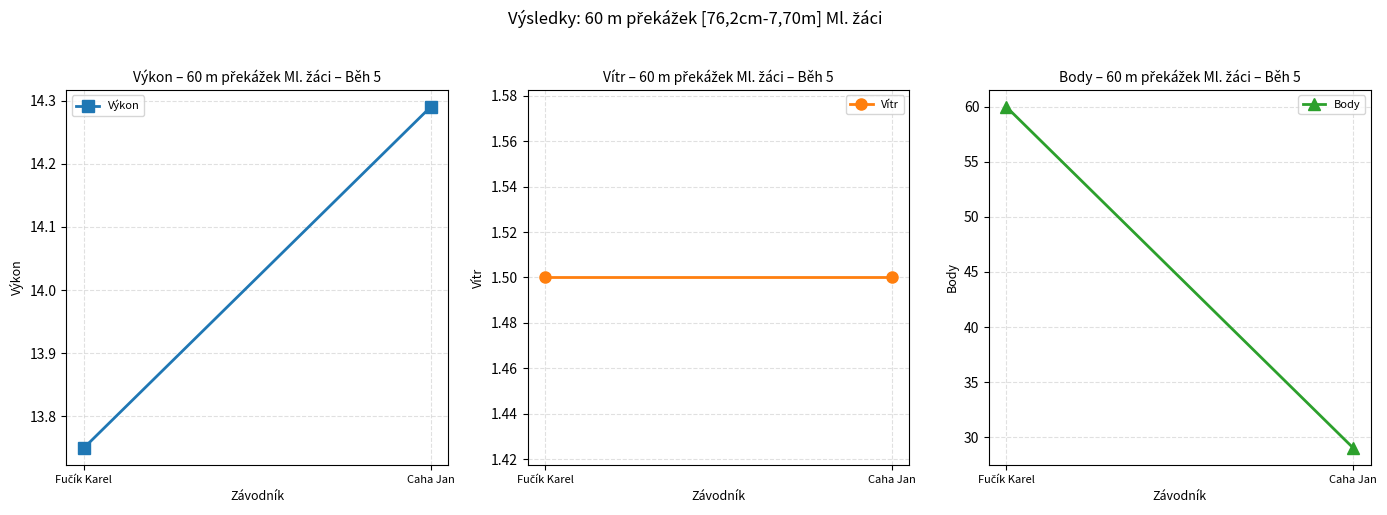

True or false: Výkon has a value of 14.3 at Caha Jan.

True